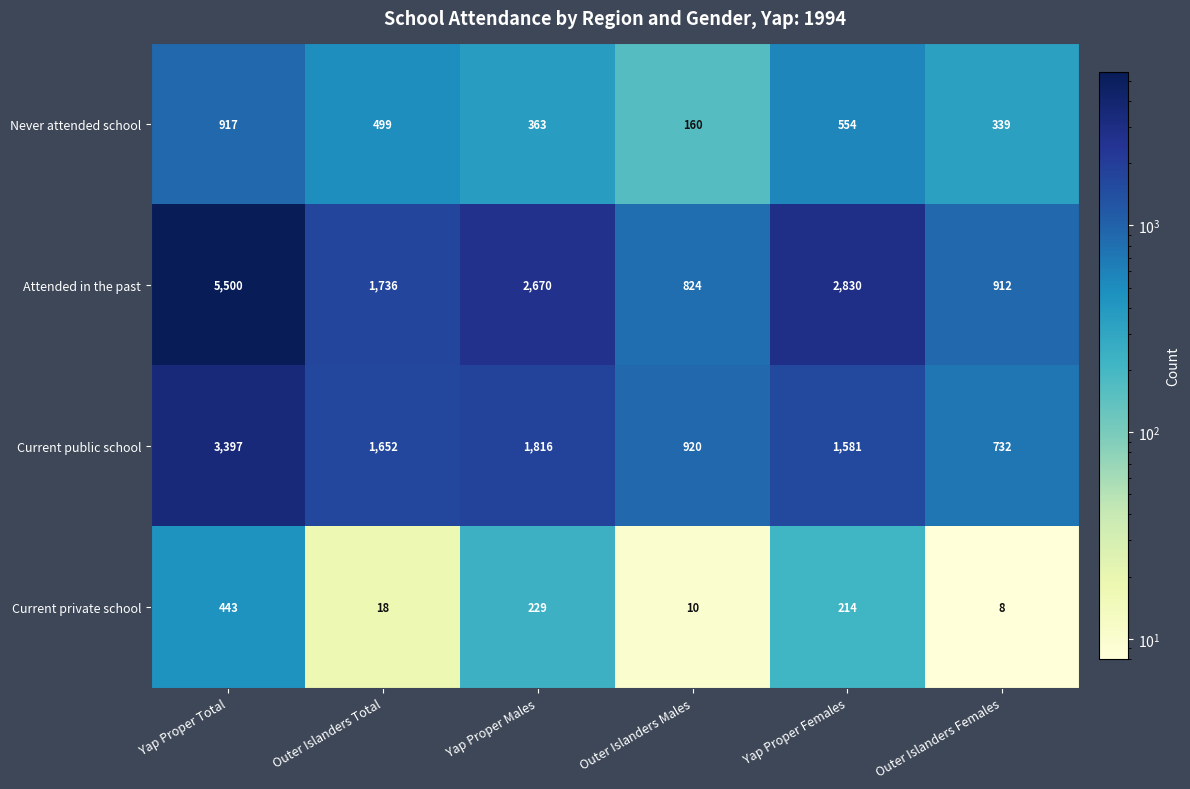

List the series in order of their peak value, highest first.

Attended in the past, Current public school, Never attended school, Current private school